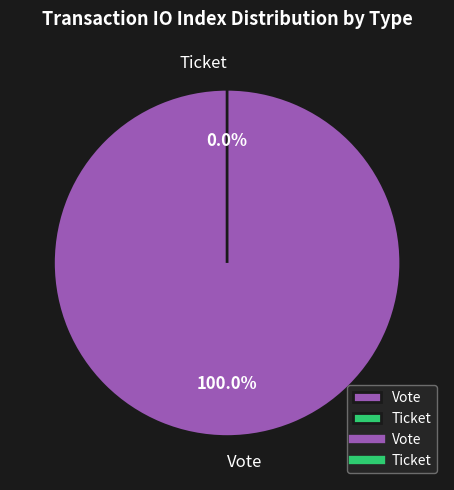

Which has a higher value, Ticket or Vote?

Vote